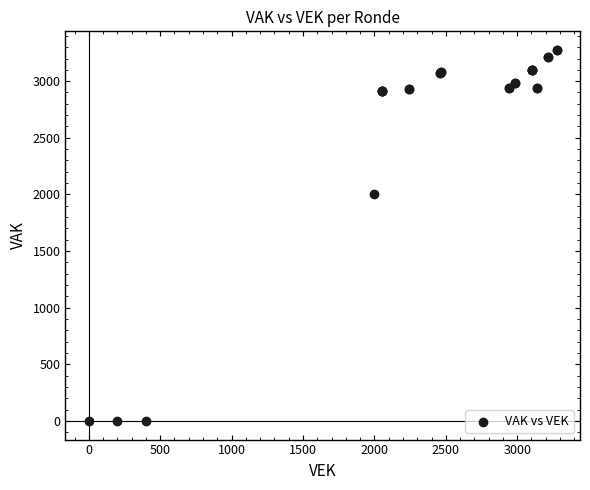

What Y value in the scatter plot is closest to 1638?

2000